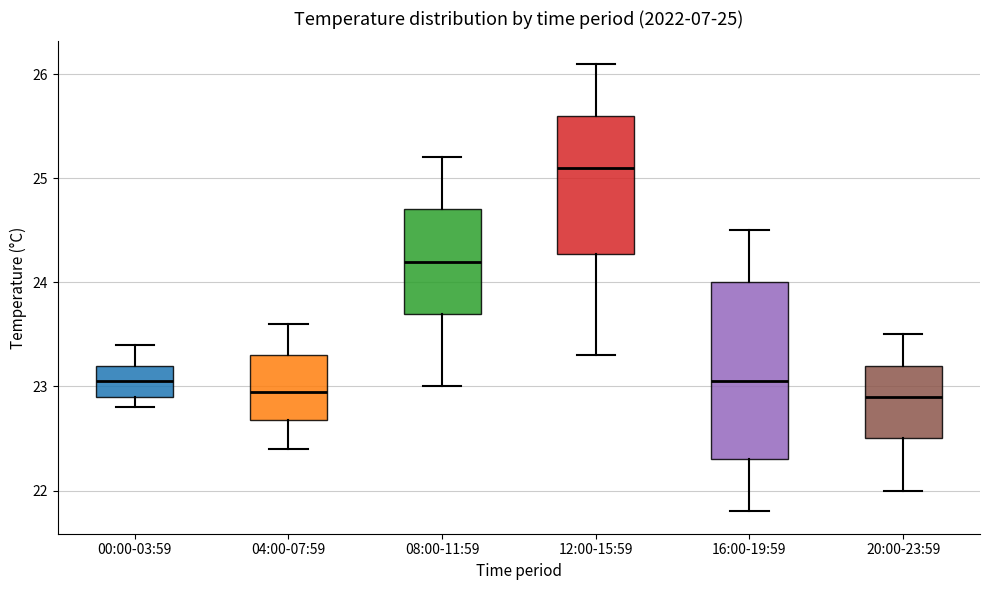

Comparing the boxes themselves (not the whiskers), which one is the tallest?

16:00-19:59